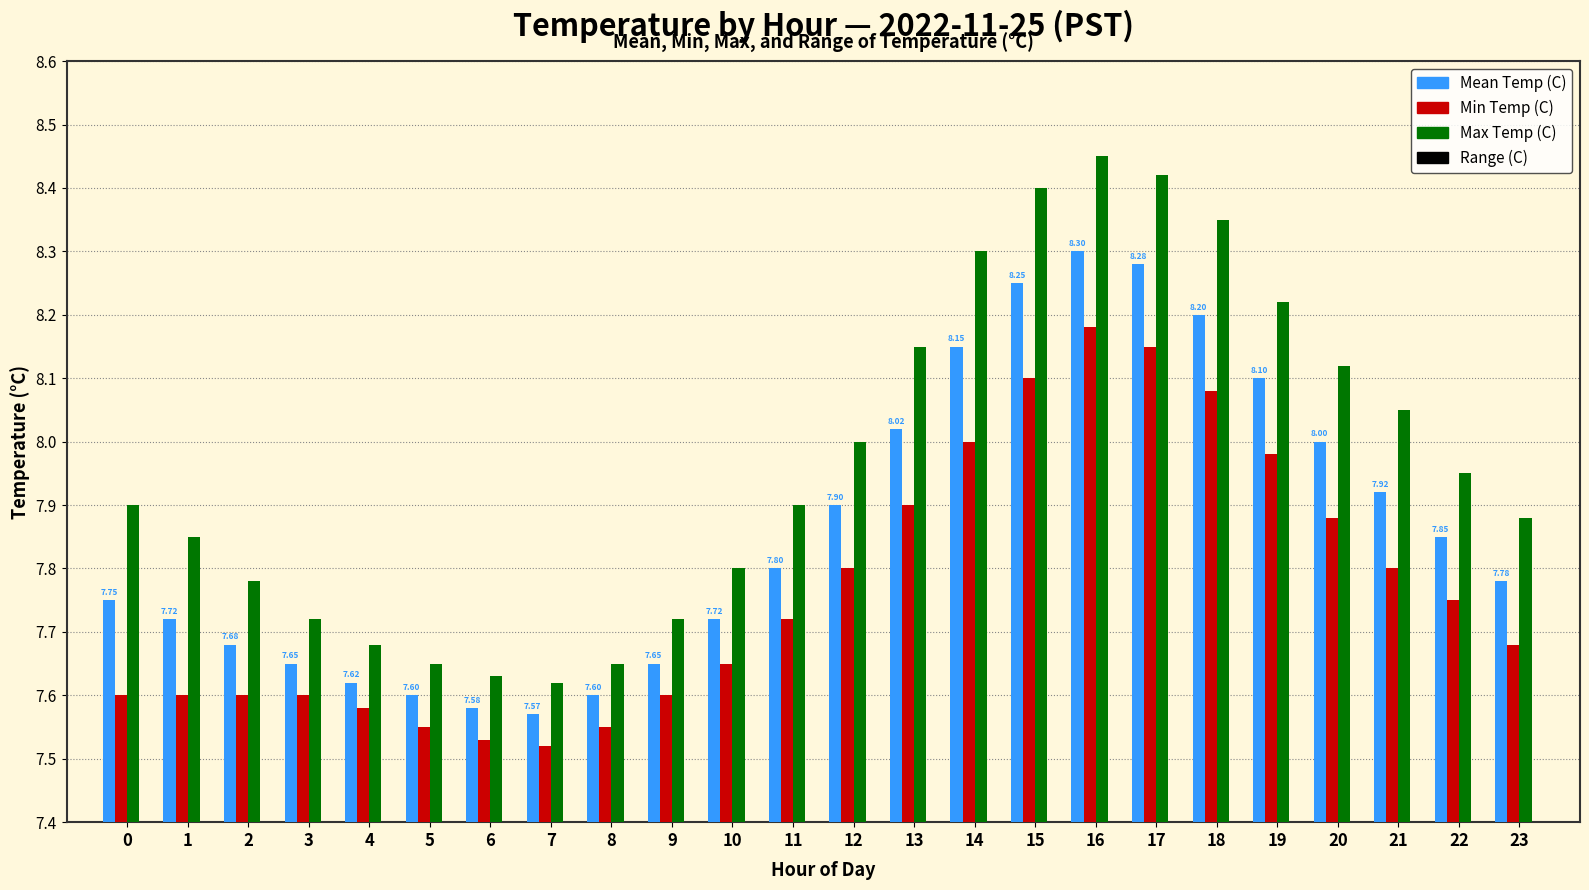

The value of Min Temp (C) at 18 is 8.1. True or false?

True